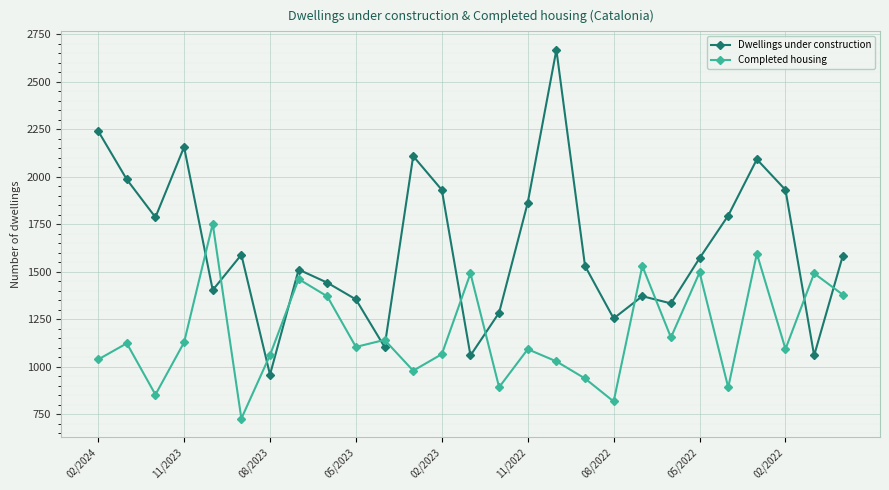

Does the chart display data point markers on the line(s)?

Yes